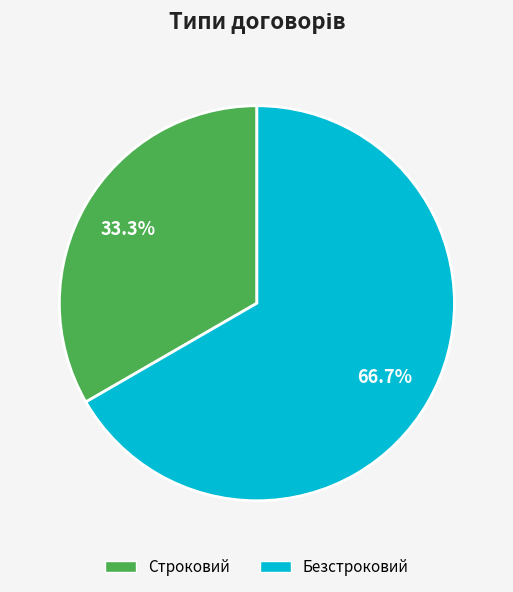

Rank the categories by value from highest to lowest.

Безстроковий, Строковий